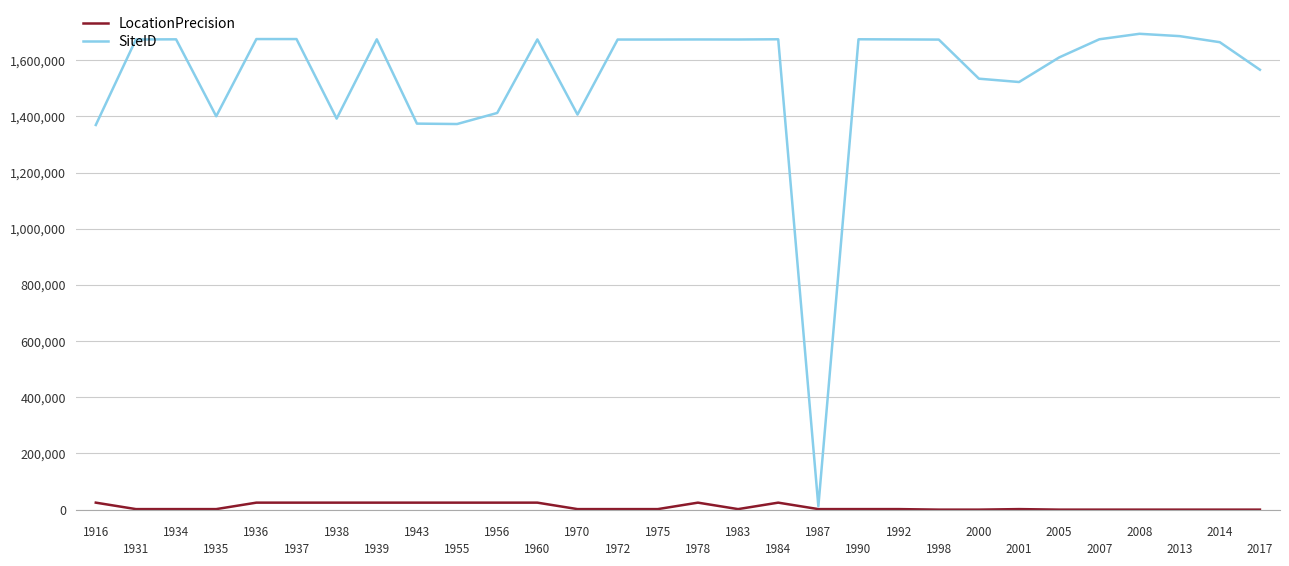

What is the minimum value shown in the chart?

100